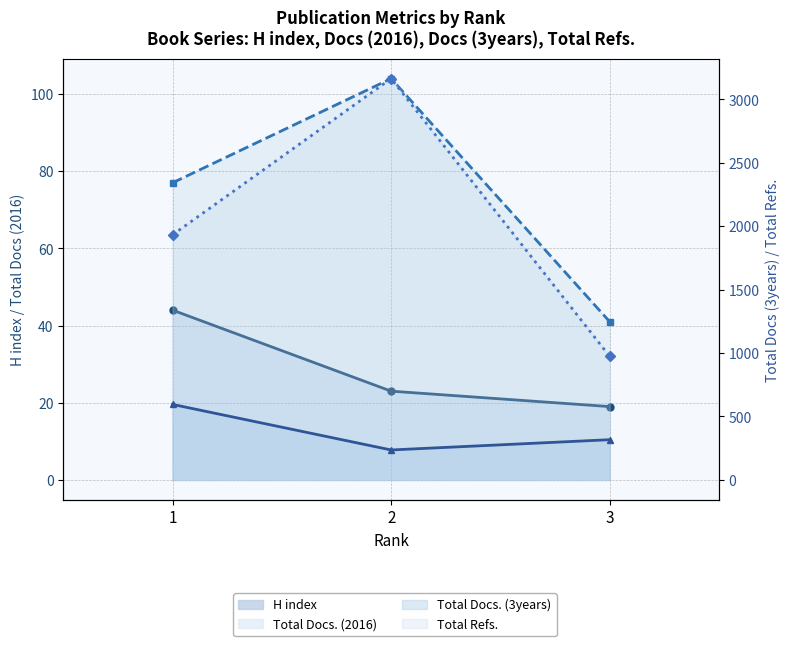

What is the difference between the maximum and second lowest values in the Total Docs. (3years) series?

278